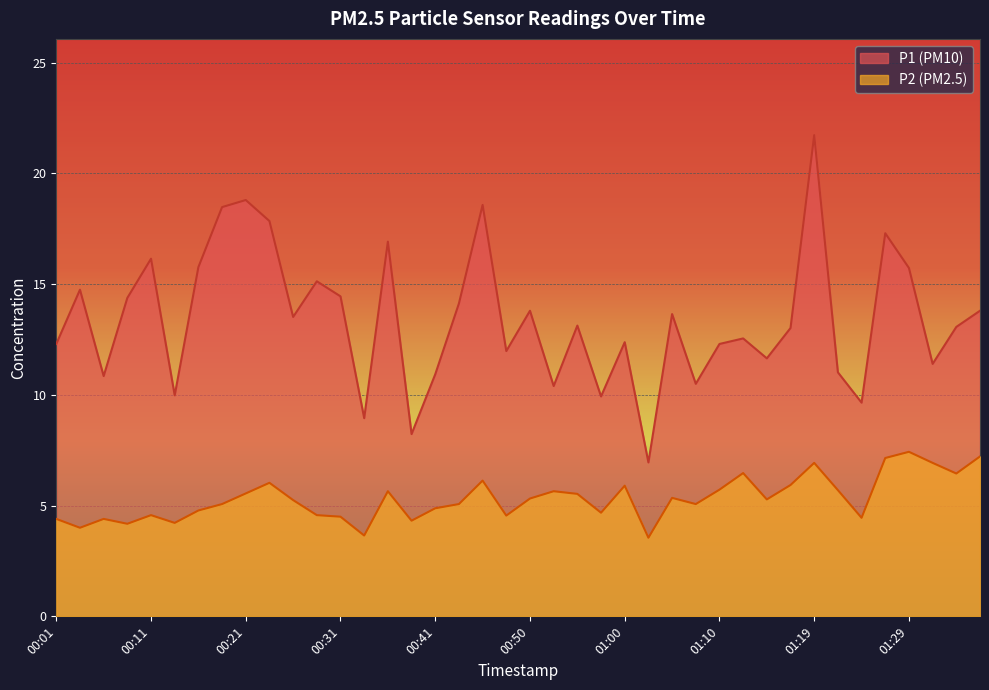

True or false: P1 and P2 cross at least once.

False